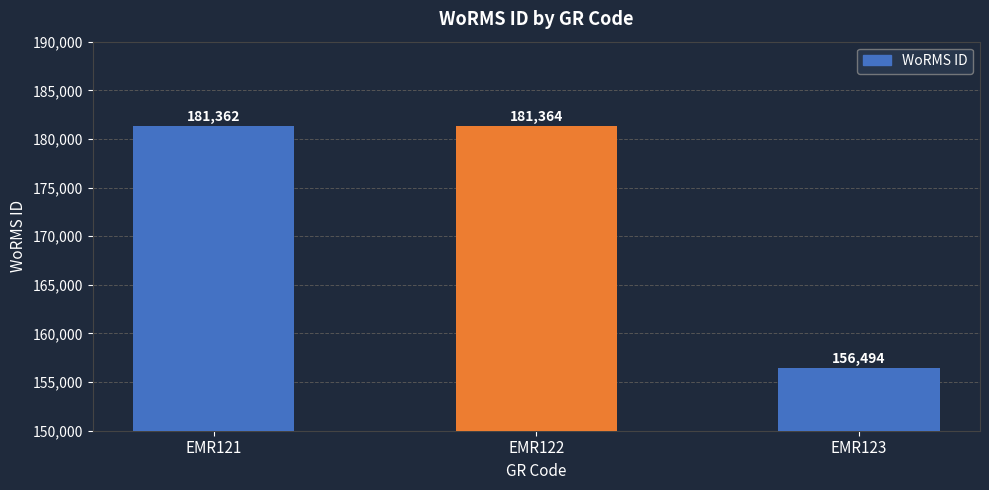

At which category does the chart reach its peak across all series?

EMR122